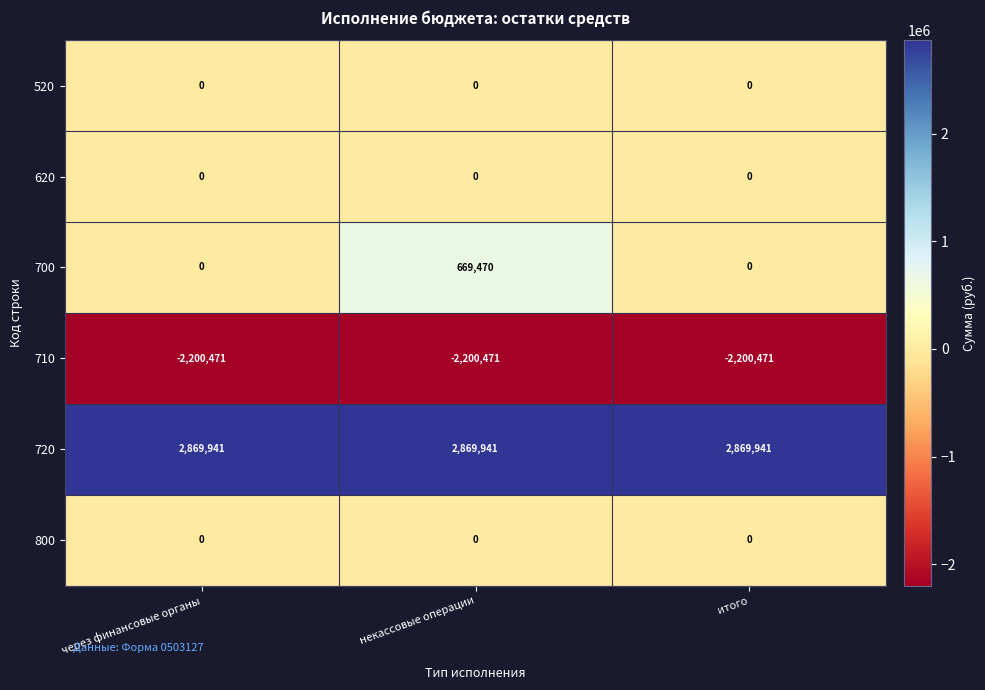

What is the average value of the 700 series?

223157